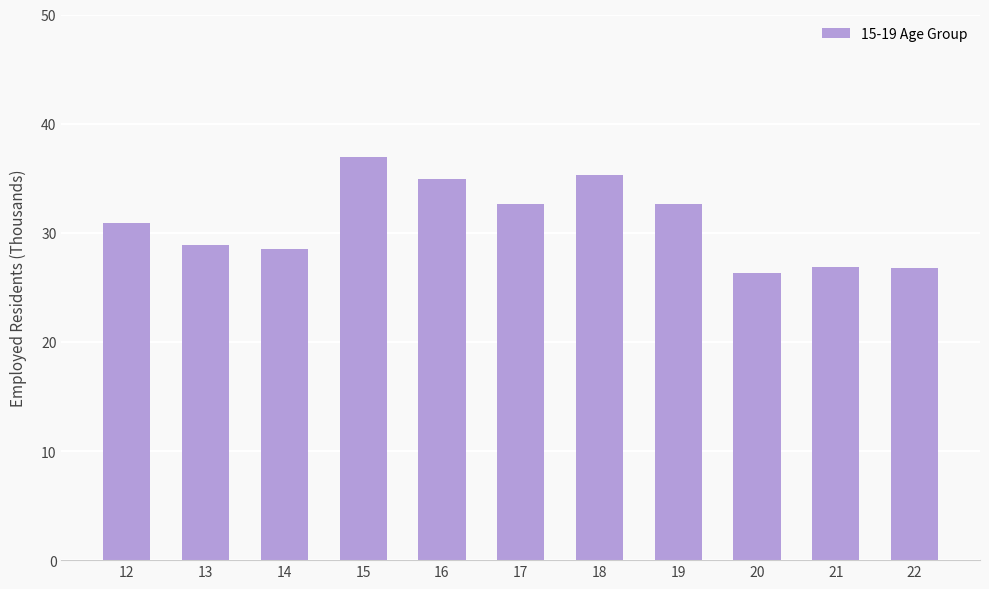

What is the minimum value shown in the chart?

26.3